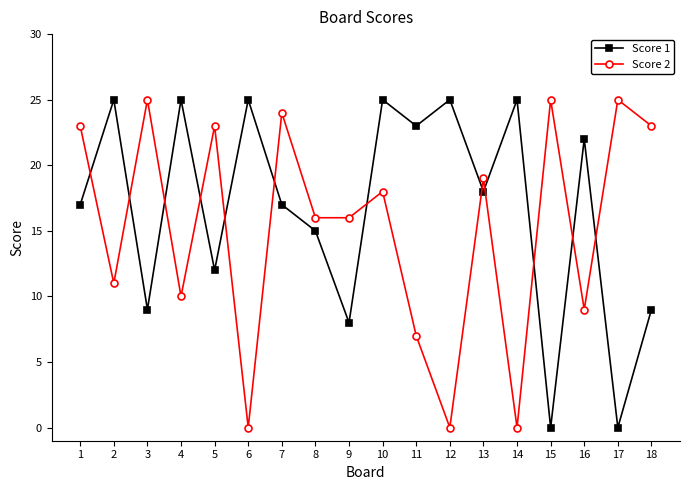

Reading left to right, list all the values displayed in this chart.

Score 1: 17	25	9	25	12	25	17	15	8	25	23	25	18	25	0	22	0	9
Score 2: 23	11	25	10	23	0	24	16	16	18	7	0	19	0	25	9	25	23